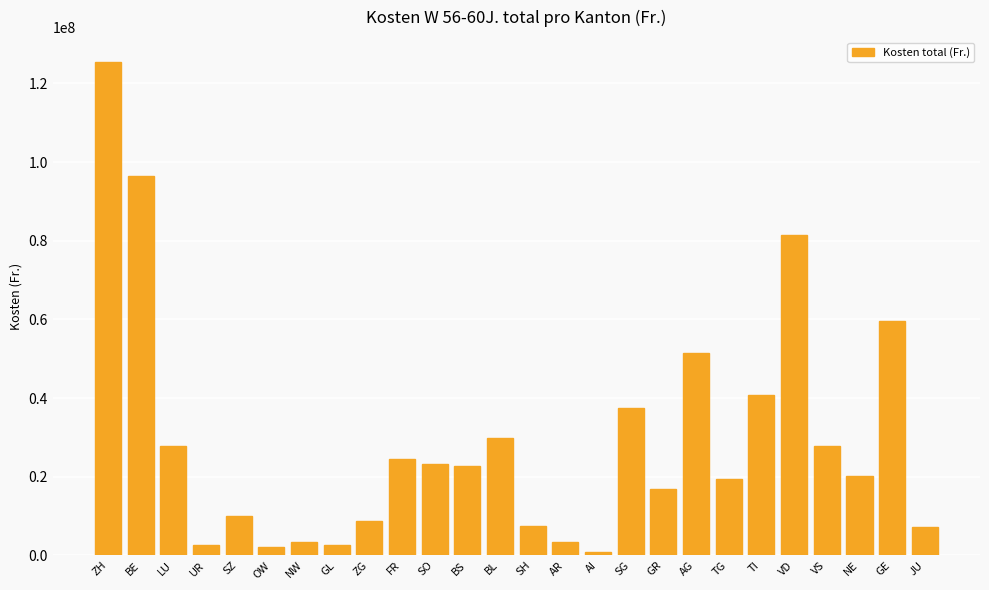

How many bars are there in total?

26